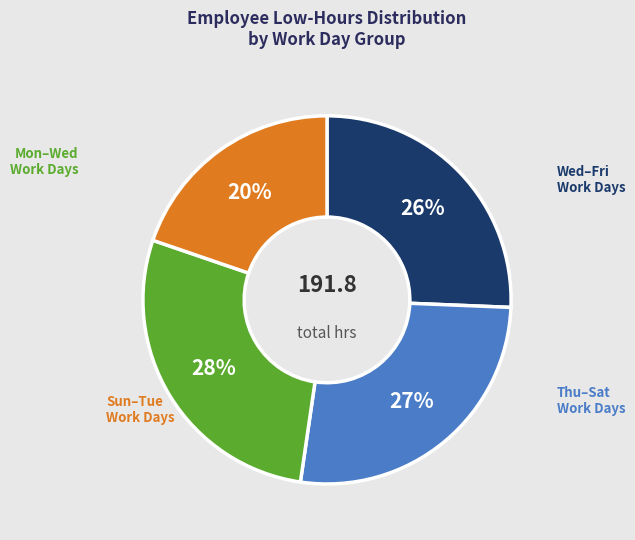

To the nearest percent, what is the average slice percentage?

25%